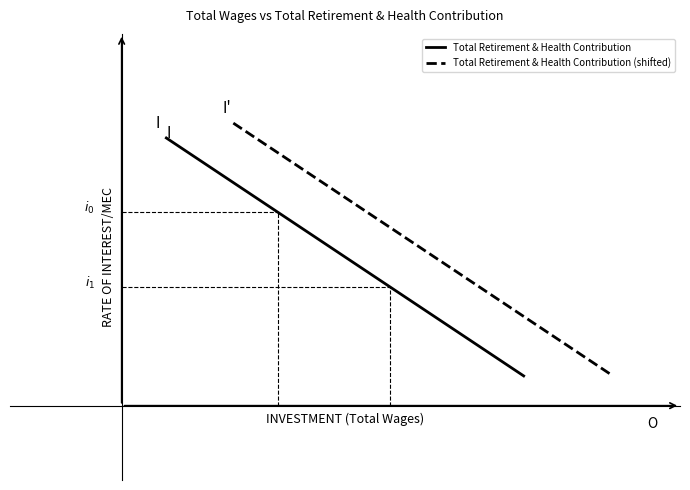

What is the value of the Total Retirement & Health Contribution point at the 1st from the left?

1.8